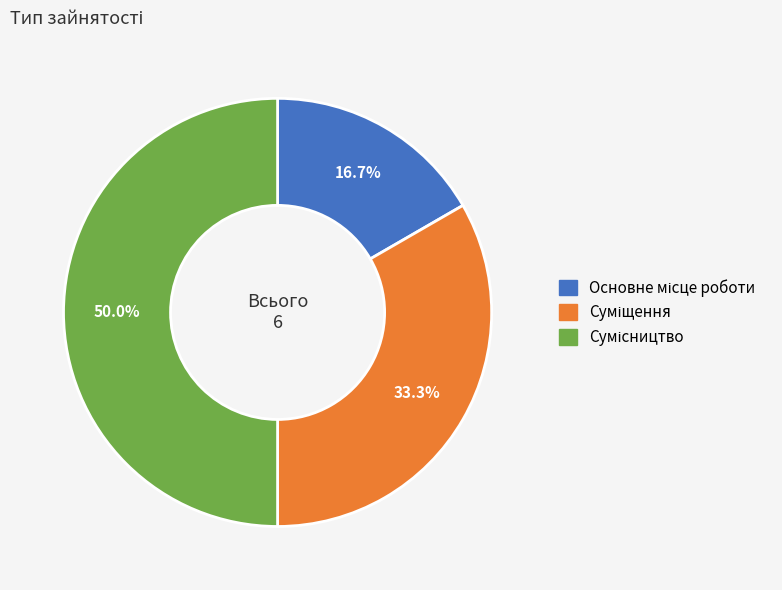

Does Основне місце роботи account for over 50% of the chart?

No